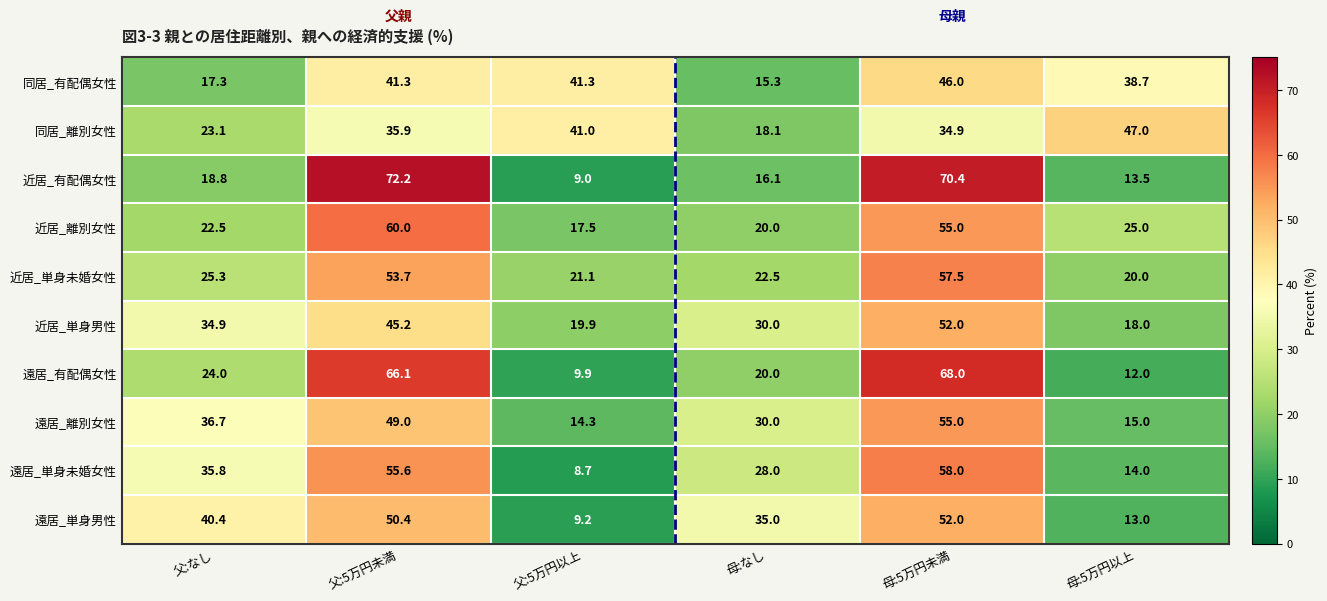

The value of 同居_有配偶女性 at 母:5万円未満 is 65.8. True or false?

False